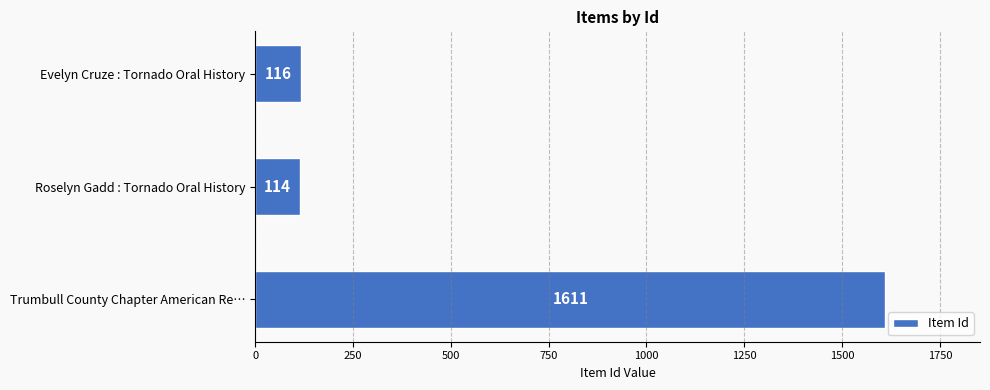

What is the change in value from Trumbull County Chapter American Re… to Evelyn Cruze : Tornado Oral History?

-1495